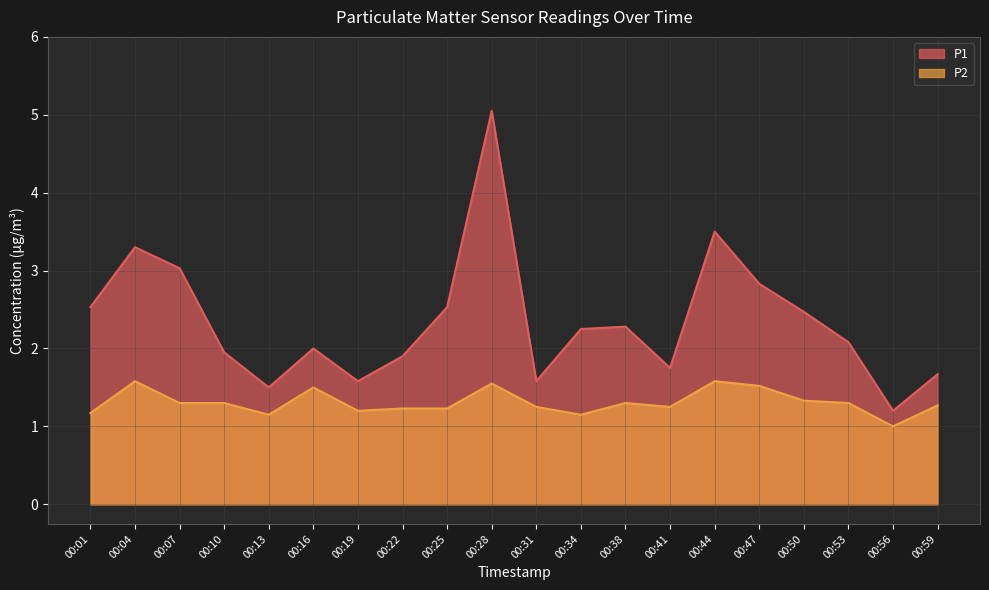

Where is the first local maximum for P1?

00:04